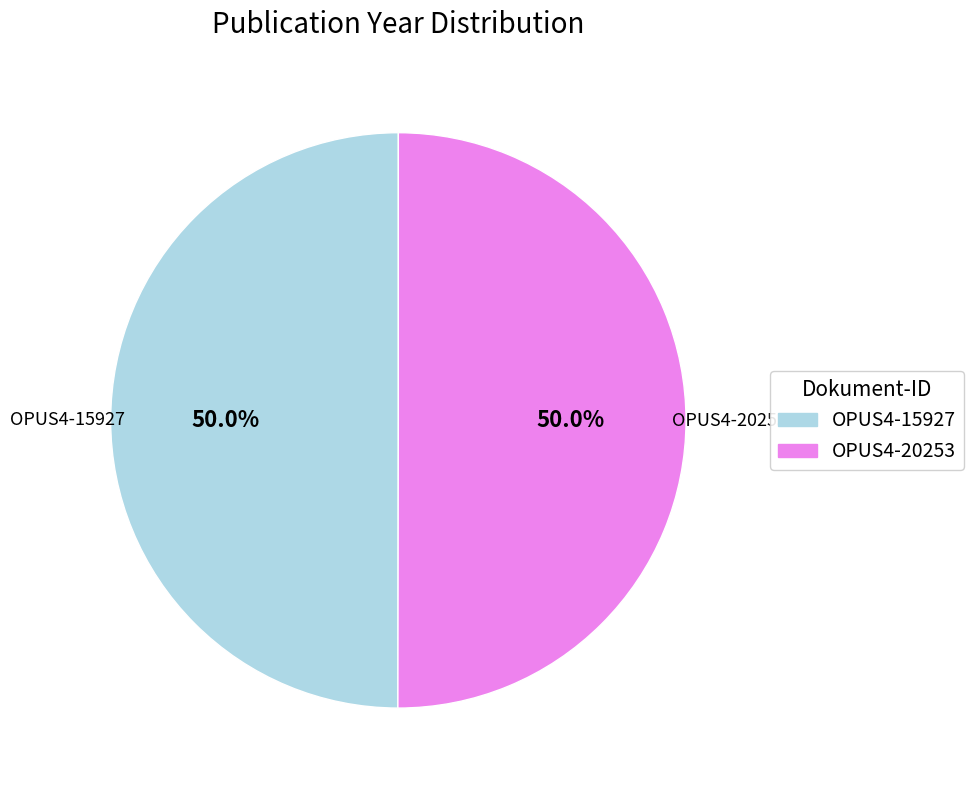

Is it true that OPUS4-20253 is 61% of the pie?

False